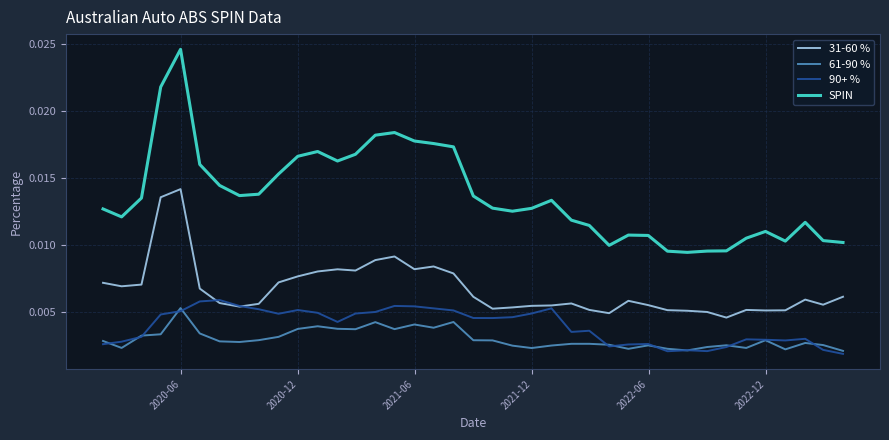

What are all the series names shown in the legend?

31-60 %, 61-90 %, 90+ %, SPIN